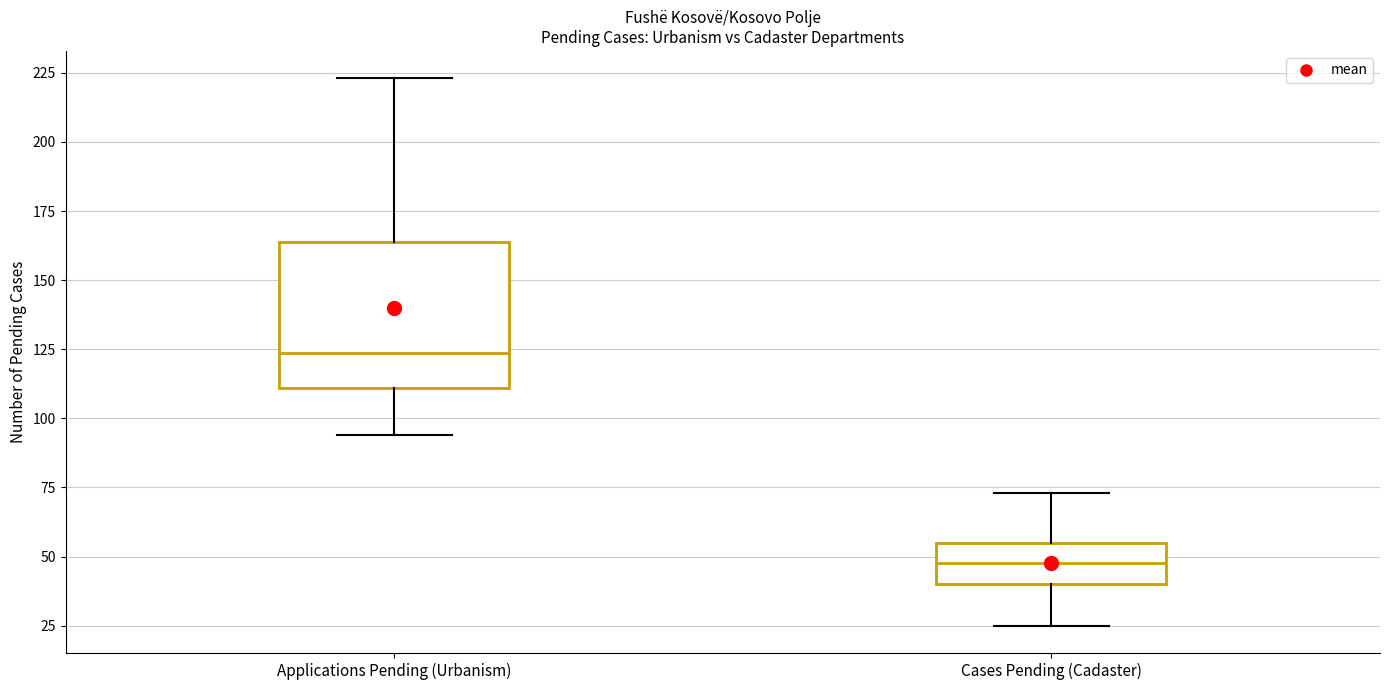

Which box is the tallest, from its lower edge to its upper edge?

Applications Pending (Urbanism)